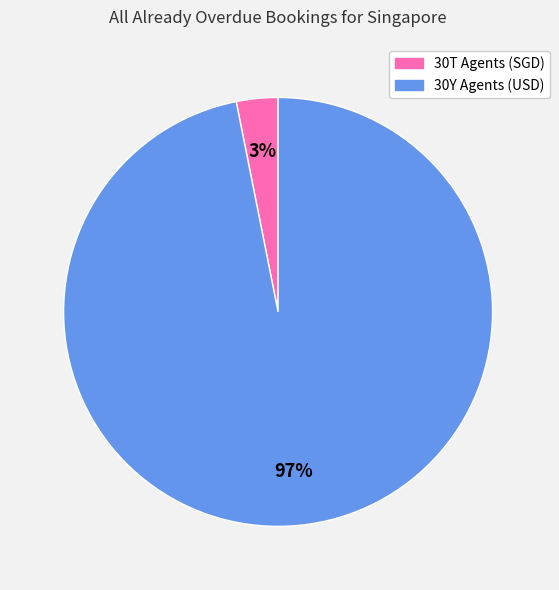

Which category has the biggest portion of the pie?

30Y Agents (USD)